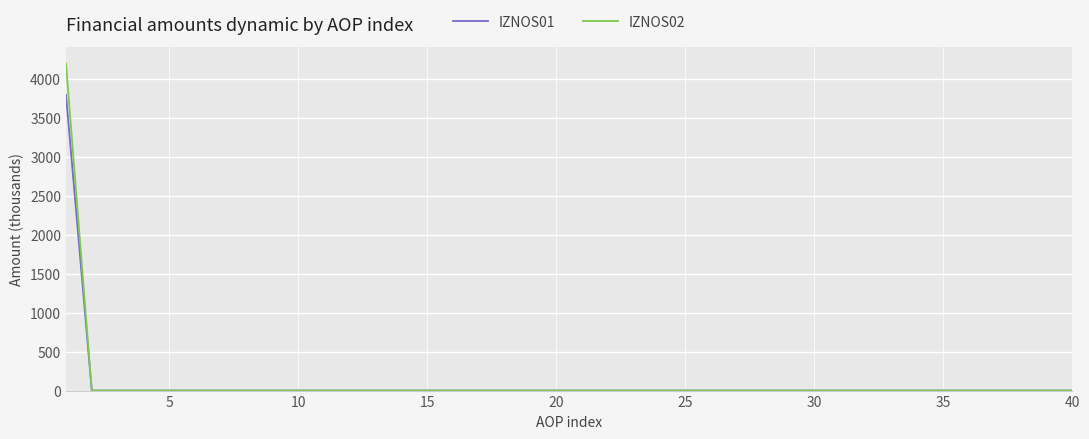

What are all the series names shown in the legend?

IZNOS01, IZNOS02